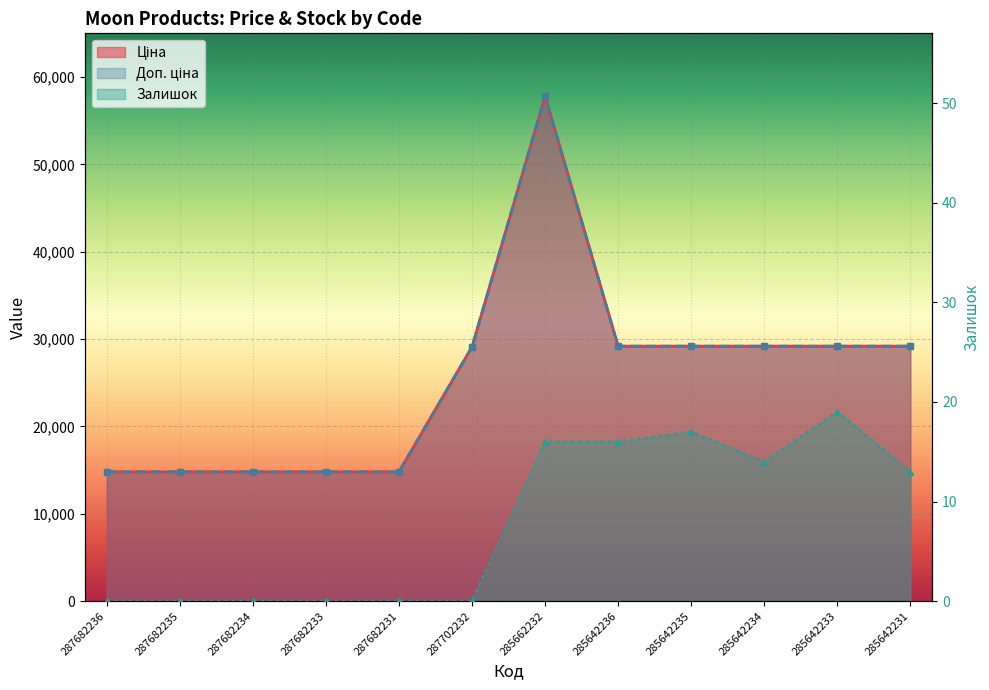

What is the total value across all series at 285642234?

58390.9